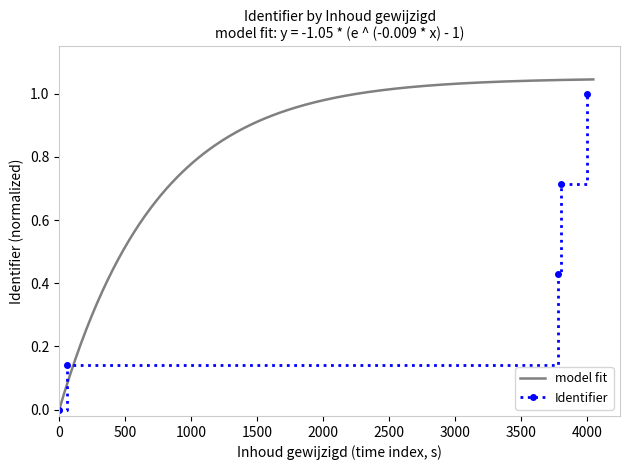

How many values exceed 0?

4